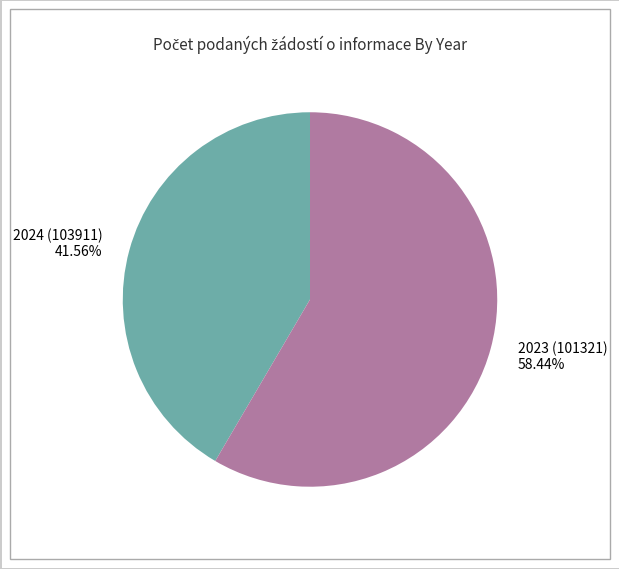

True or false: 2024 (103911) accounts for 47% of the total.

False